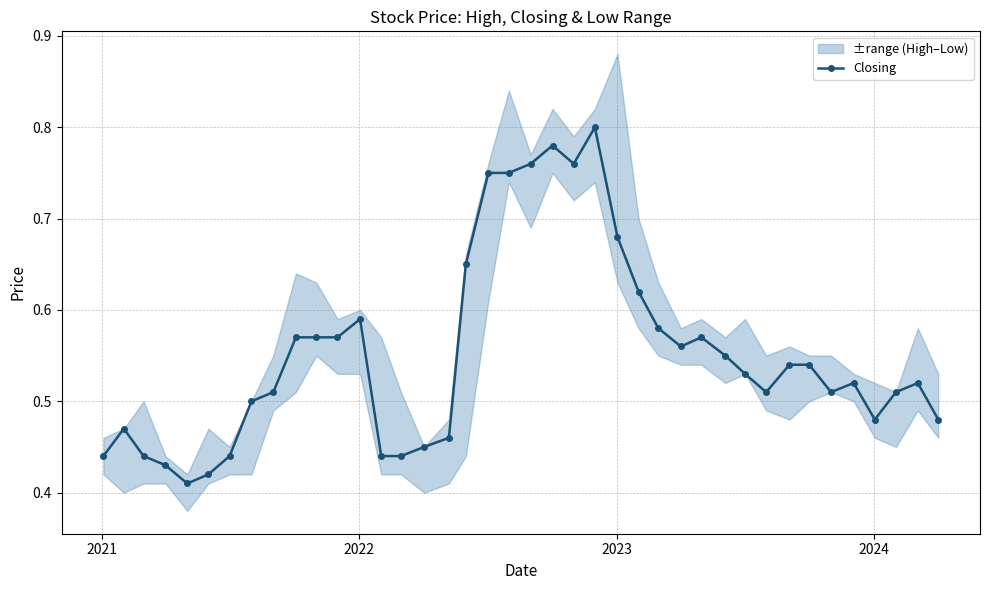

How many Closing values are between 0 and 1?

40